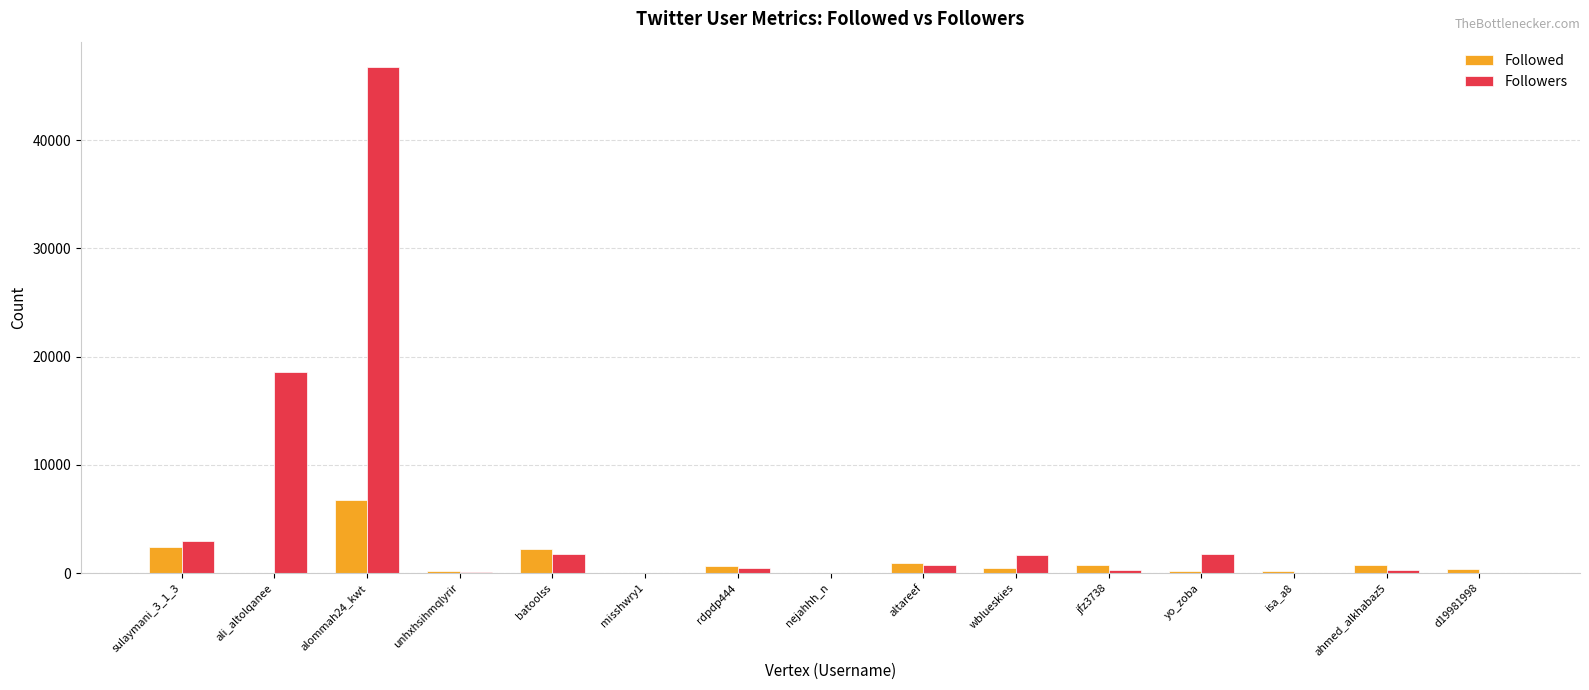

What is the sum of all Followed values?

15958